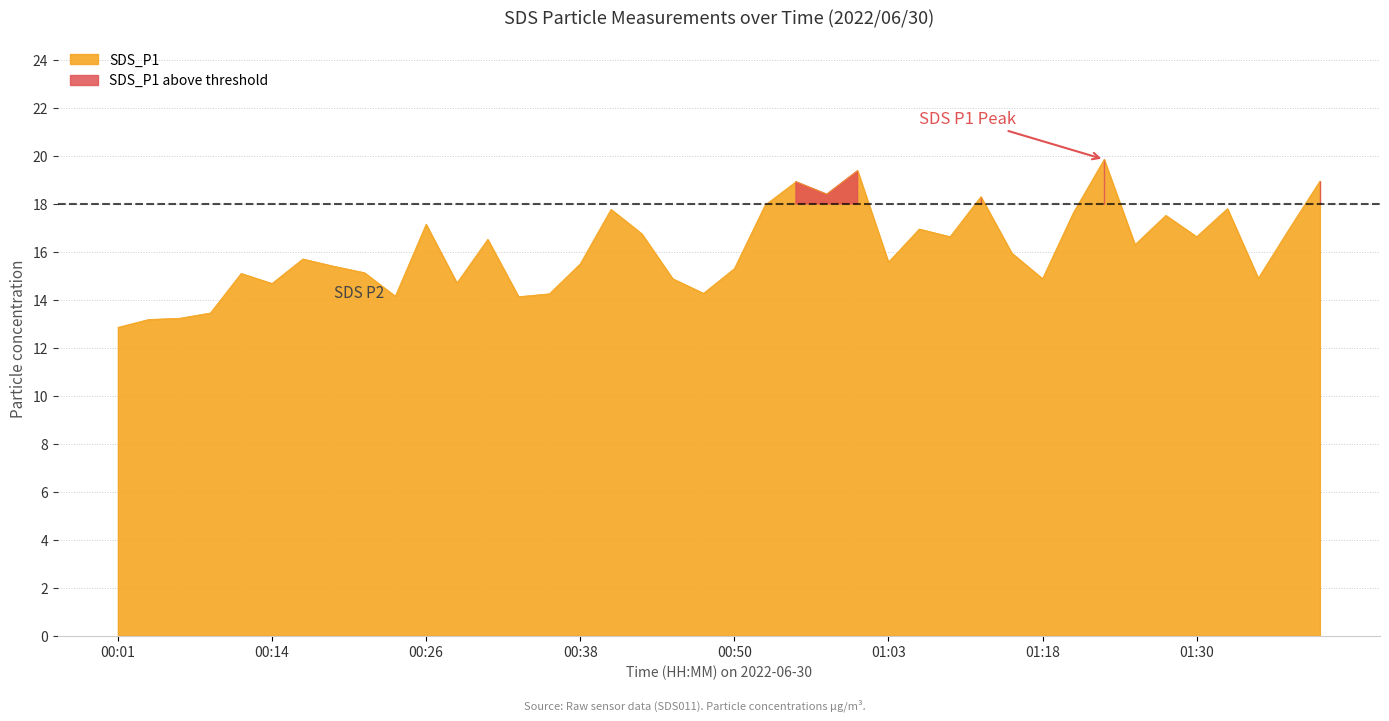

What is the label of the 26th point from the right?

00:36